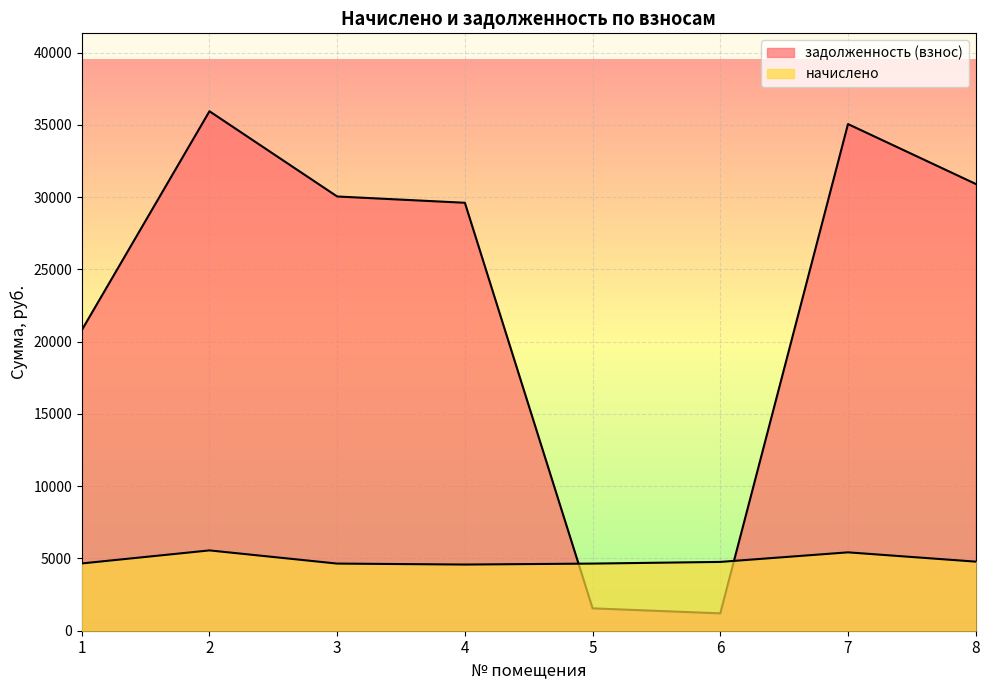

List the series in order of their overall mean, lowest first.

начислено, задолженность (взнос)